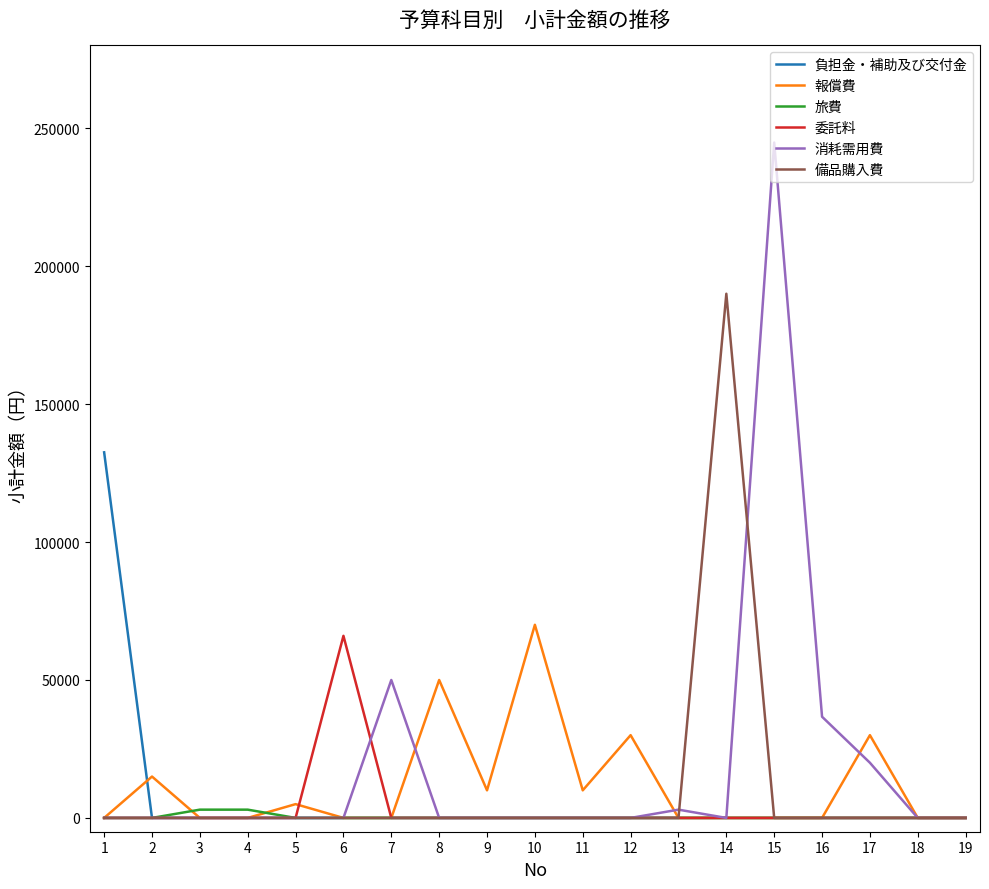

What is the highest value of the 消耗需用費 series?

244800